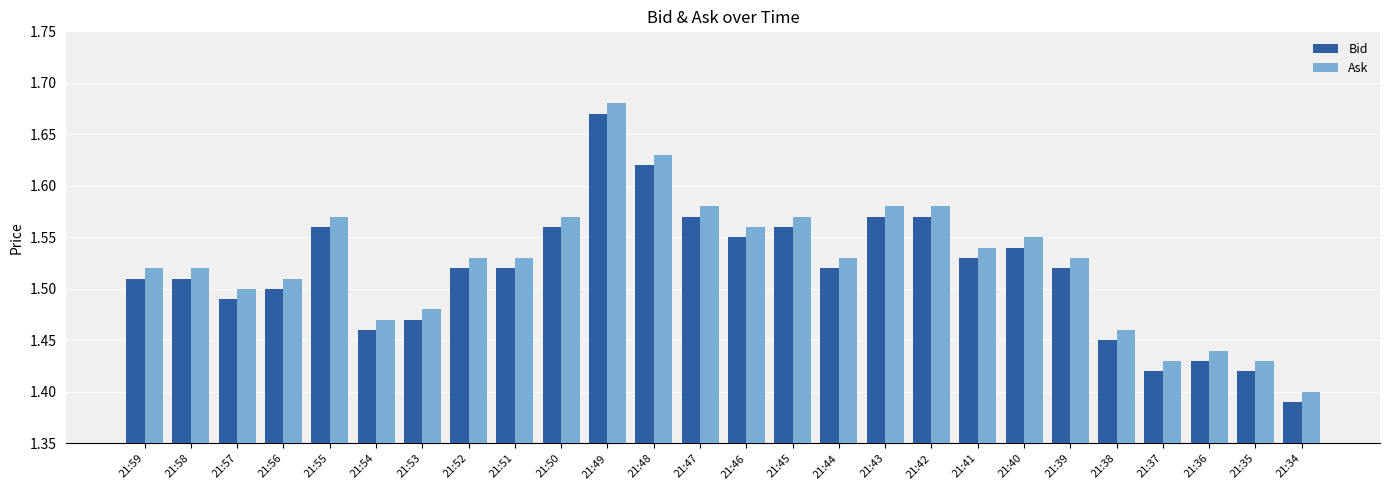

Which category has the highest value in the Ask series?

21:49